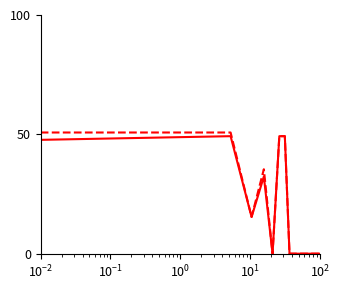

What is the greatest value displayed?

50.8